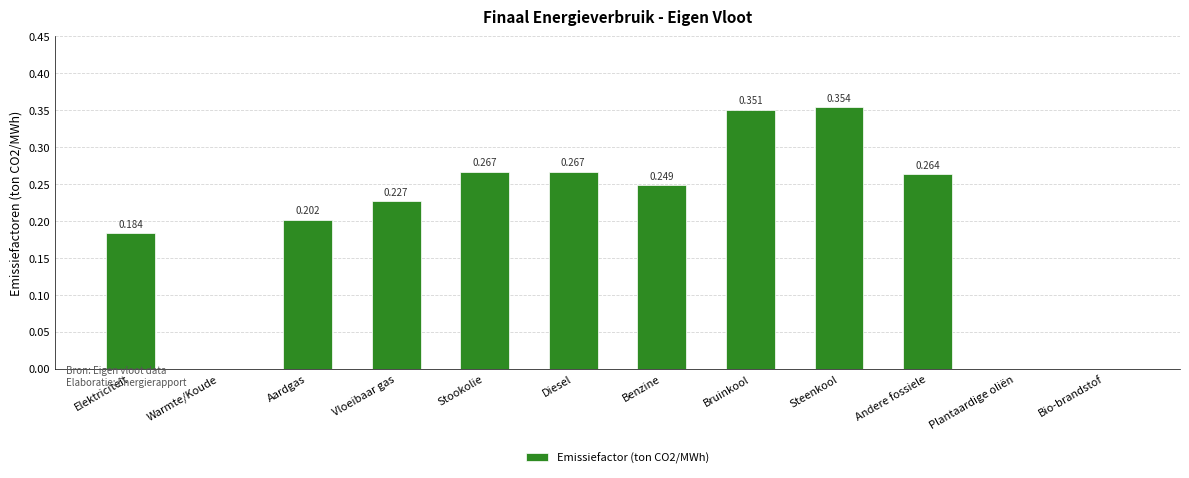

What is the sum of all values?

2.4